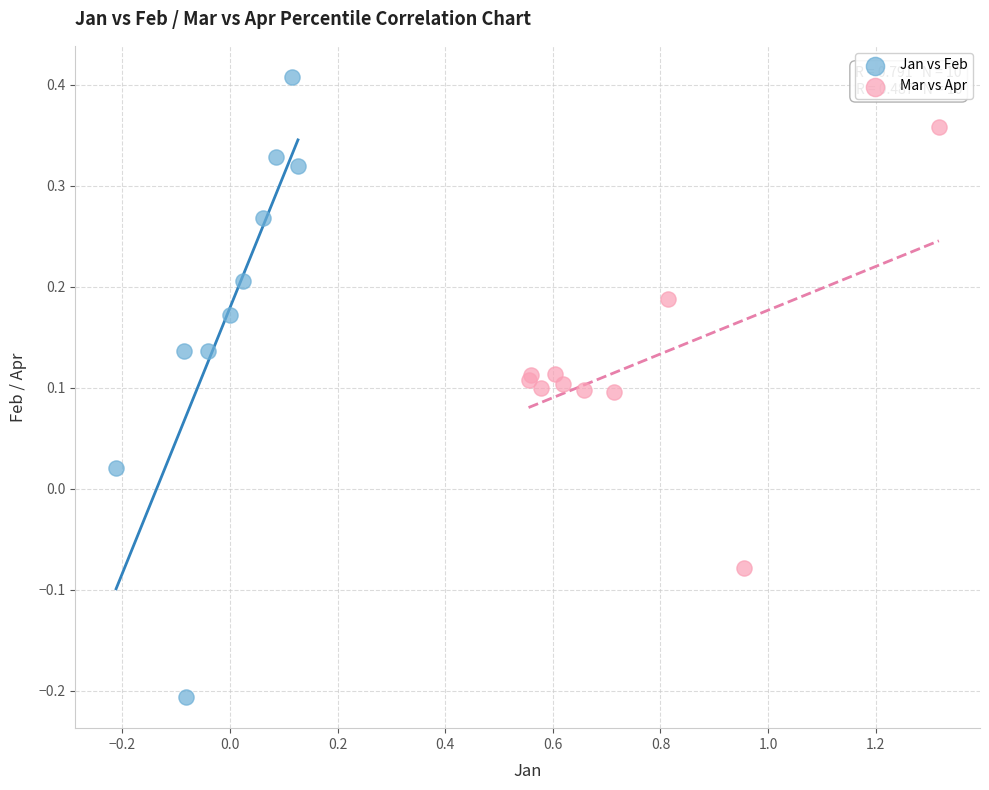

Which series reaches the minimum Y coordinate?

Jan vs Feb